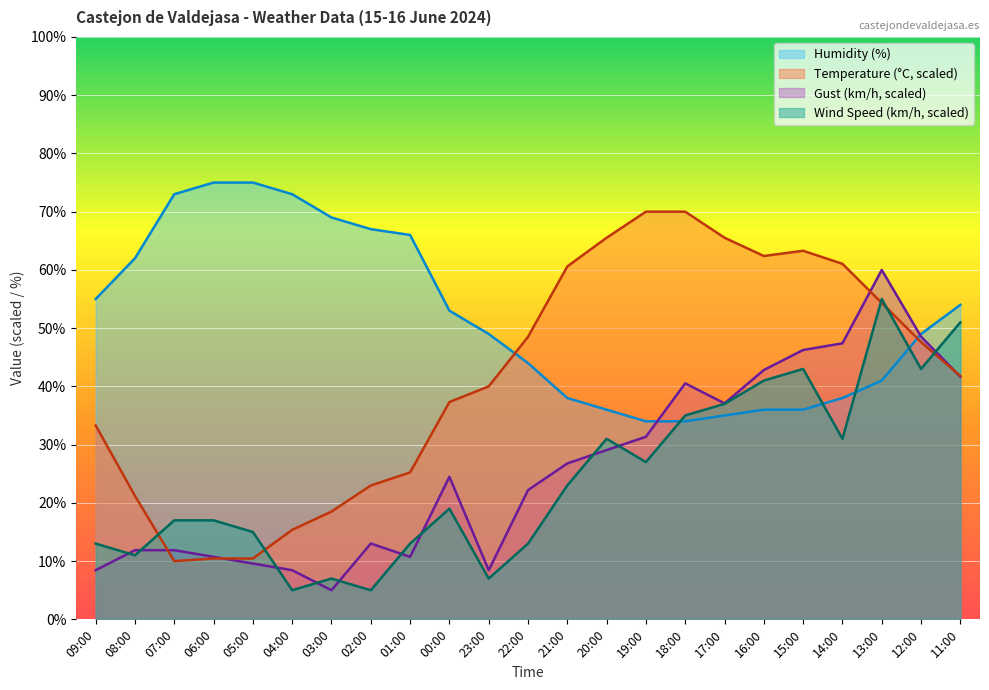

Reading left to right, extract all data points from this chart.

Temperature (C): 09:00=33.3	08:00=21.2	07:00=10.0	06:00=10.4	05:00=10.4	04:00=15.4	03:00=18.5	02:00=23.0	01:00=25.2	00:00=37.3	23:00=40.0	22:00=48.5	21:00=60.6	20:00=65.5	19:00=70.0	18:00=70.0	17:00=65.5	16:00=62.4	15:00=63.3	14:00=61.0	13:00=54.3	12:00=47.6	11:00=41.8
Wind Speed (km/h): 09:00=13.0	08:00=11.0	07:00=17.0	06:00=17.0	05:00=15.0	04:00=5.0	03:00=7.0	02:00=5.0	01:00=13.0	00:00=19.0	23:00=7.0	22:00=13.0	21:00=23.0	20:00=31.0	19:00=27.0	18:00=35.0	17:00=37.0	16:00=41.0	15:00=43.0	14:00=31.0	13:00=55.0	12:00=43.0	11:00=51.0
Humidity (%): 09:00=55.0	08:00=62.0	07:00=73.0	06:00=75.0	05:00=75.0	04:00=73.0	03:00=69.0	02:00=67.0	01:00=66.0	00:00=53.0	23:00=49.0	22:00=44.0	21:00=38.0	20:00=36.0	19:00=34.0	18:00=34.0	17:00=35.0	16:00=36.0	15:00=36.0	14:00=38.0	13:00=41.0	12:00=49.0	11:00=54.0
Gust (km/h): 09:00=8.4	08:00=11.9	07:00=11.9	06:00=10.7	05:00=9.6	04:00=8.4	03:00=5.0	02:00=13.0	01:00=10.7	00:00=24.5	23:00=8.4	22:00=22.2	21:00=26.8	20:00=29.1	19:00=31.4	18:00=40.5	17:00=37.1	16:00=42.8	15:00=46.2	14:00=47.4	13:00=60.0	12:00=48.5	11:00=41.7